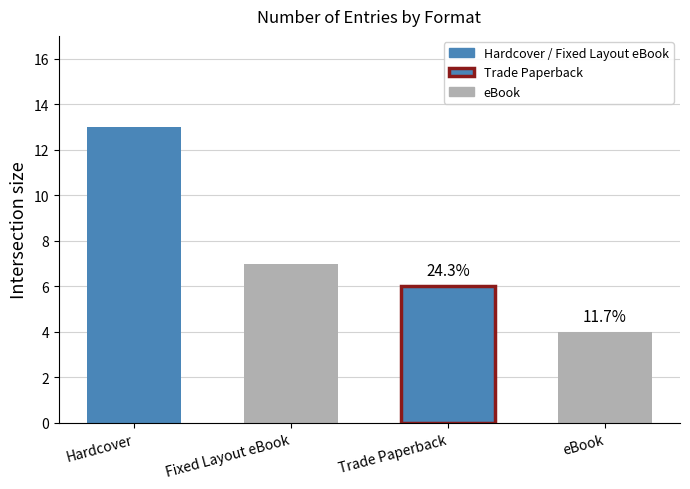

What is the difference between the maximum and minimum values?

9